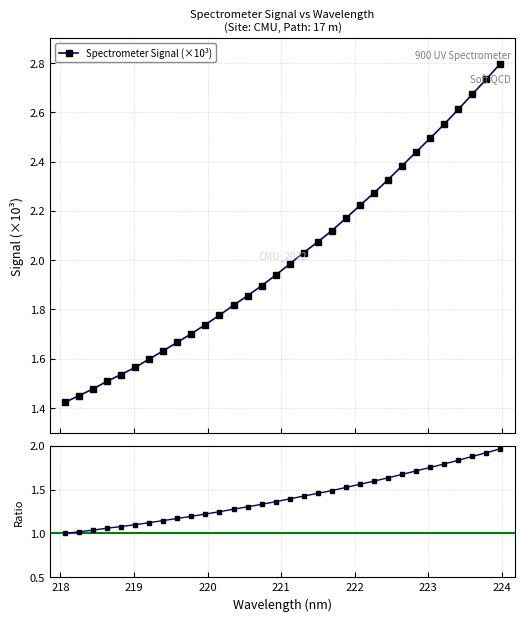

True or false: Ratio to Baseline has more than 0 interior local peaks.

False